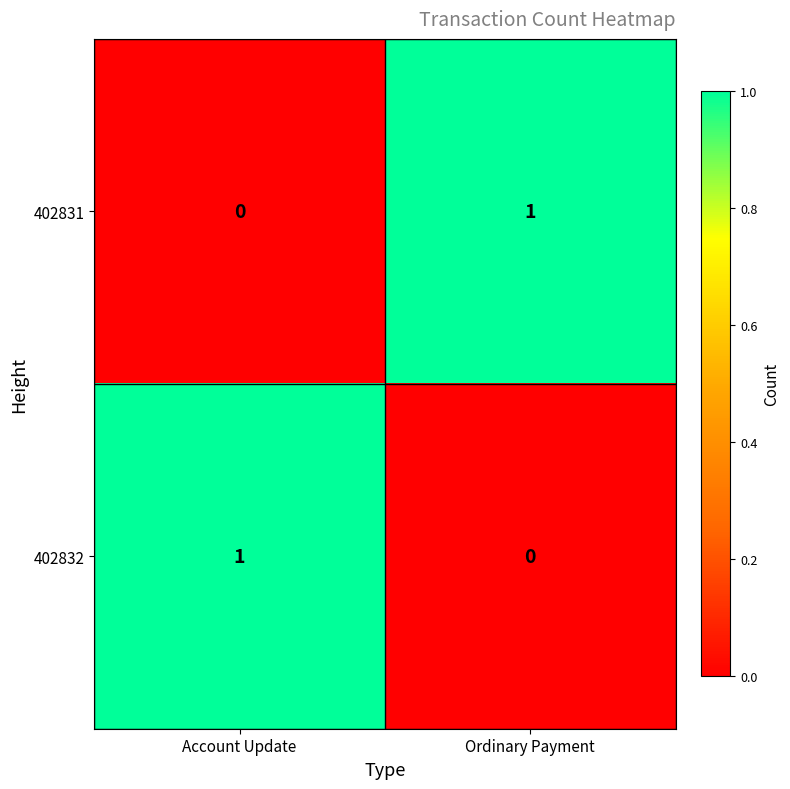

True or false: 402831 has a value of 0 at Account Update.

True